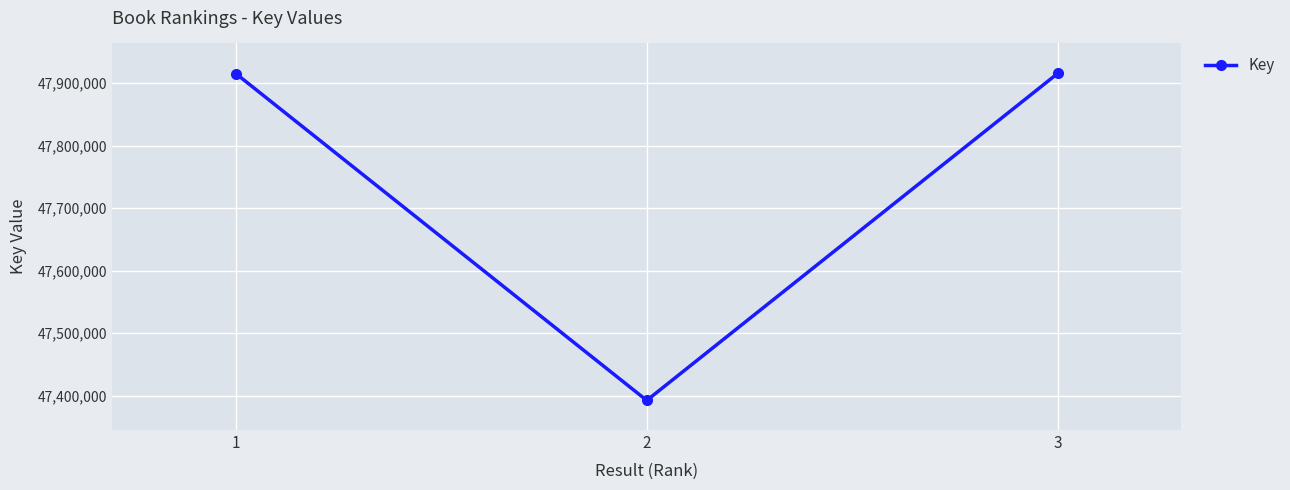

Does the chart have visible grid lines?

Yes